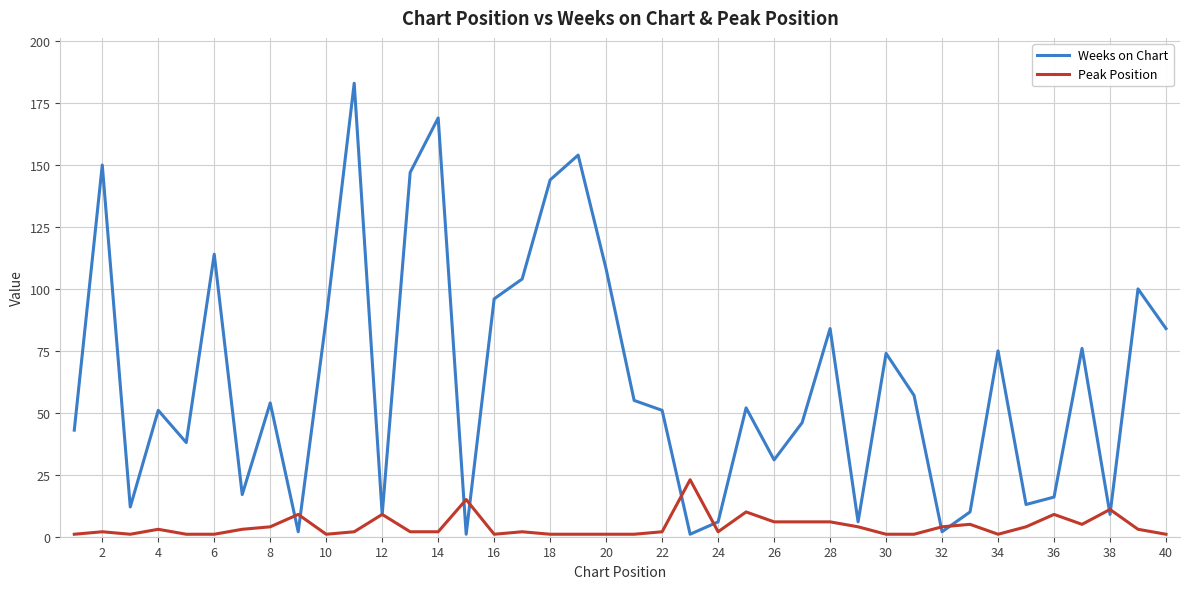

True or false: Peak Position and Weeks on Chart intersect in this chart.

True